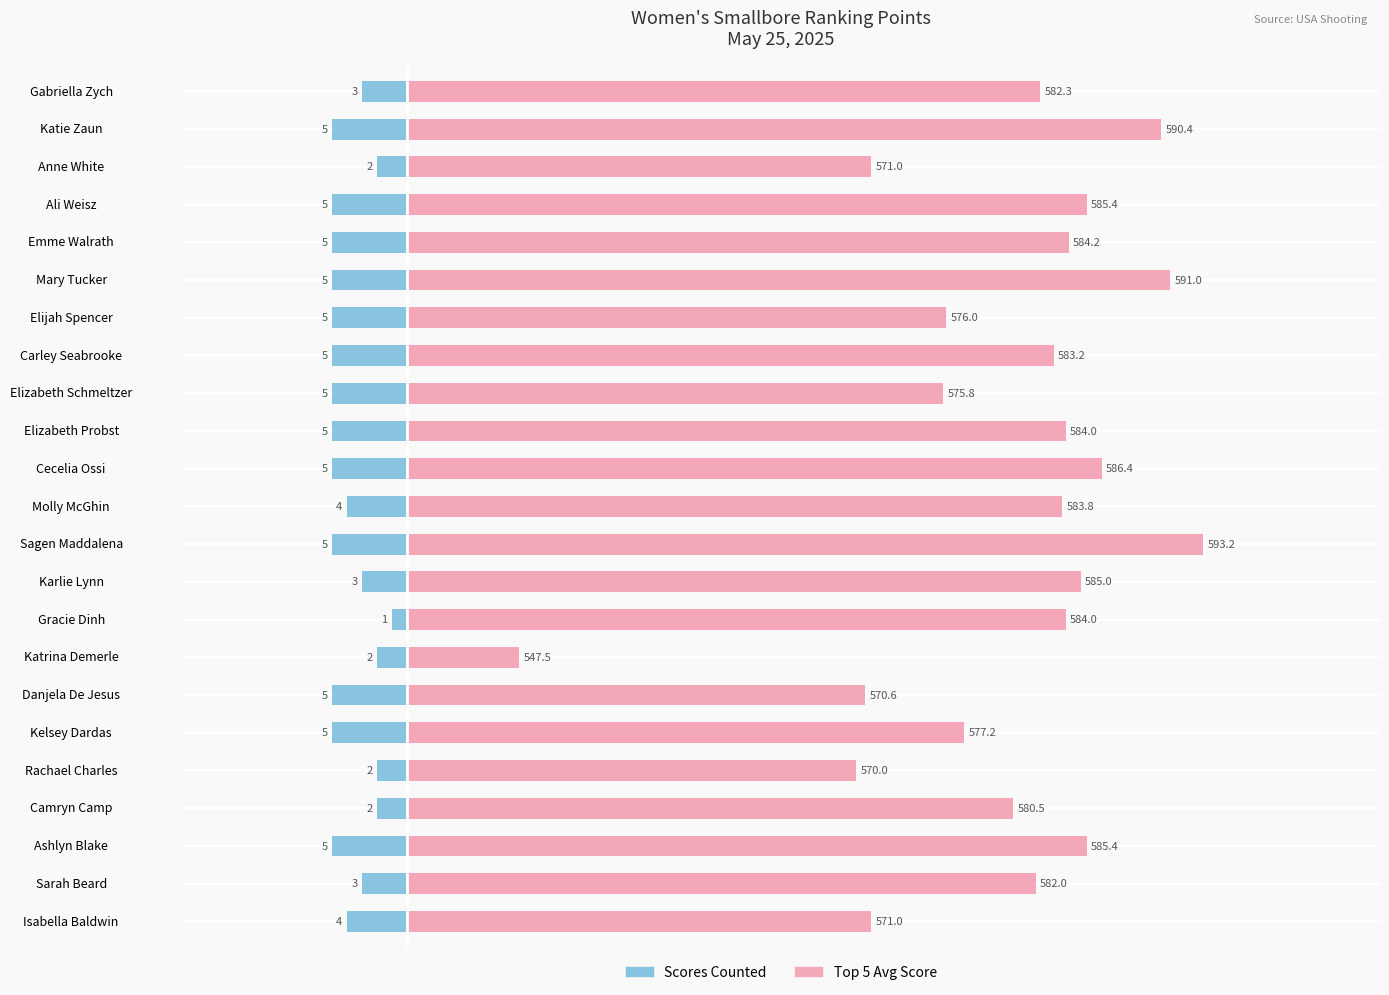

What is the difference between the second highest and second lowest values in the Scores Counted series?

3.0